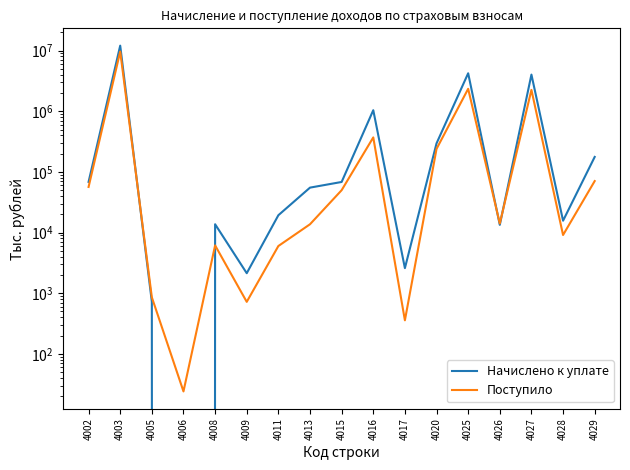

Between which two adjacent categories do Поступило and Начислено к уплате first intersect?

4003 and 4005